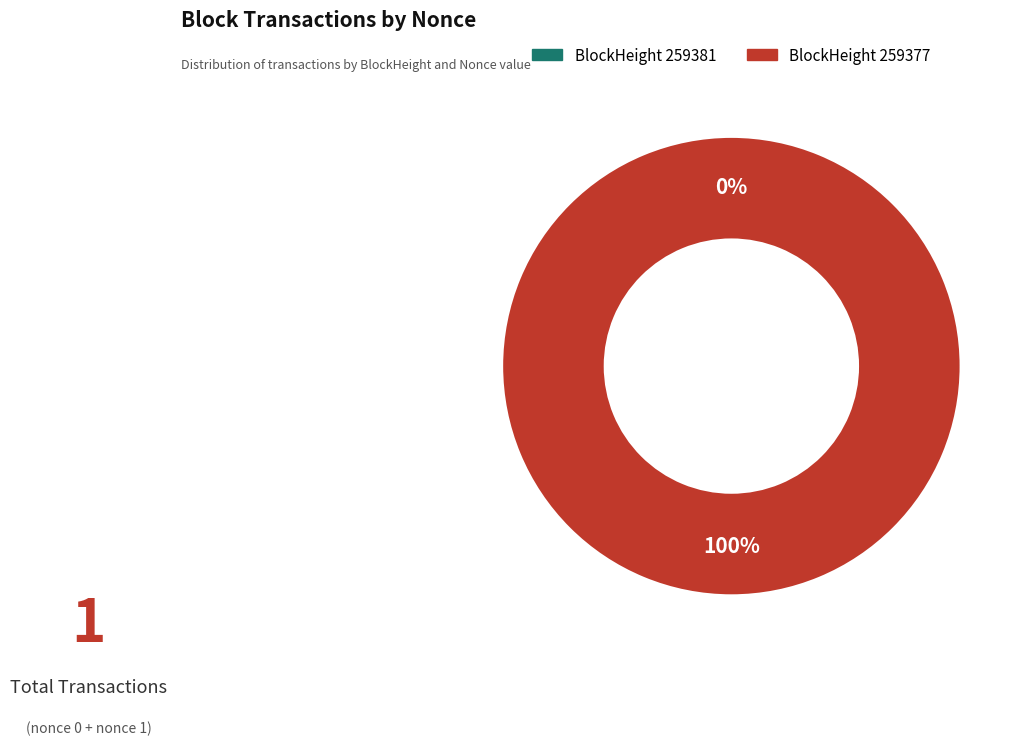

What is the majority slice?

259377